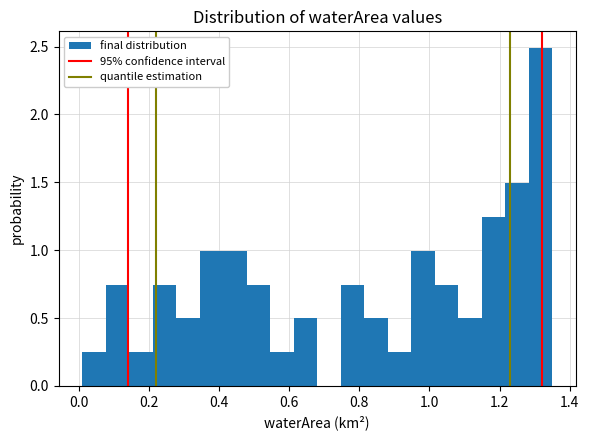

Around what value on the x-axis is the tallest bar? Give the approximate position of its centre, as read against the axis.

1.32